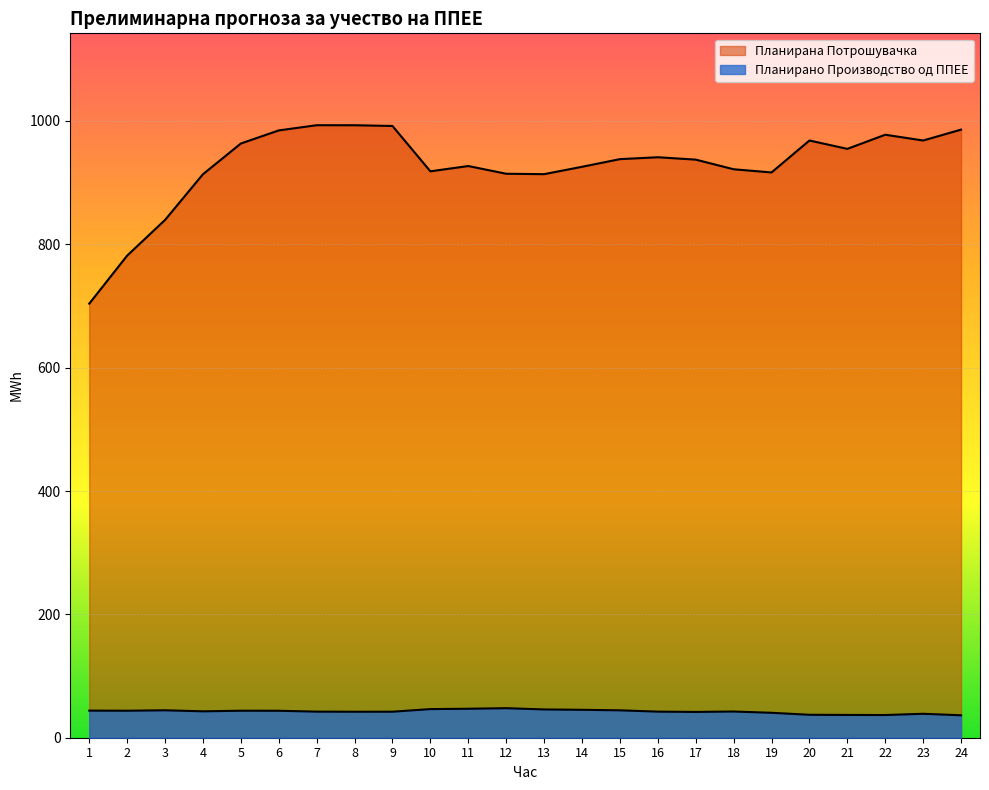

Count the number of data series in this chart.

2